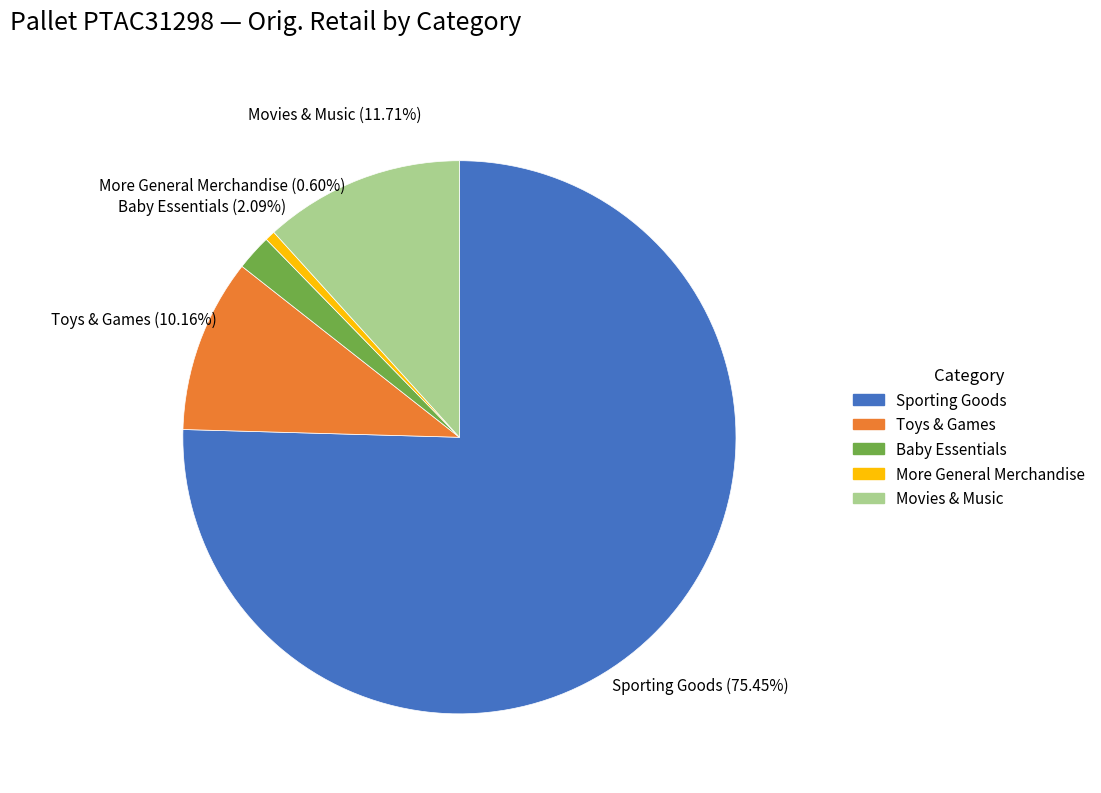

Which has a higher value, More General Merchandise or Sporting Goods?

Sporting Goods